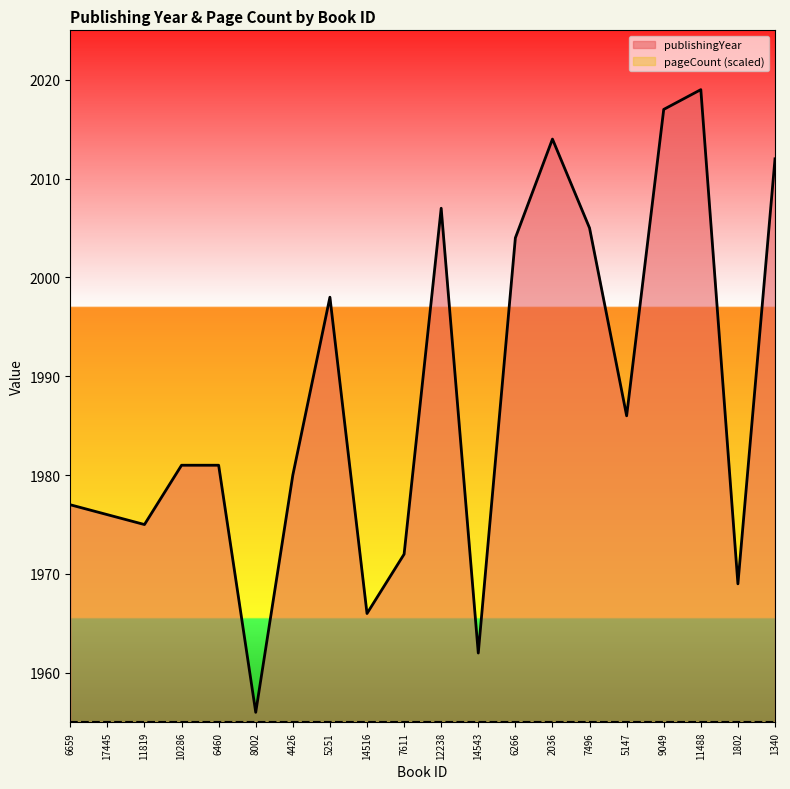

Reading left to right, what are all the values shown in this chart?

1977	1976	1975	1981	1981	1956	1980	1998	1966	1972	2007	1962	2004	2014	2005	1986	2017	2019	1969	2012